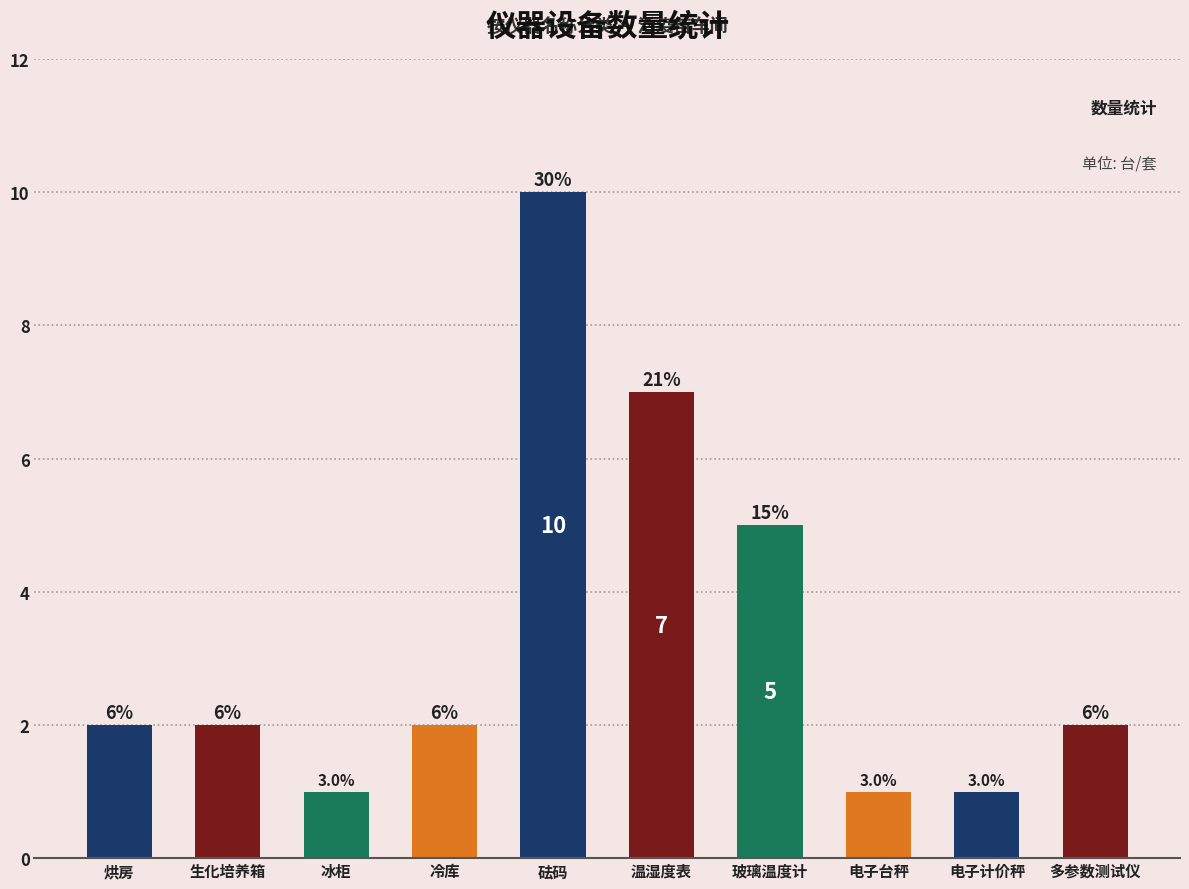

What is the label of the 4th bar from the left?

冷库